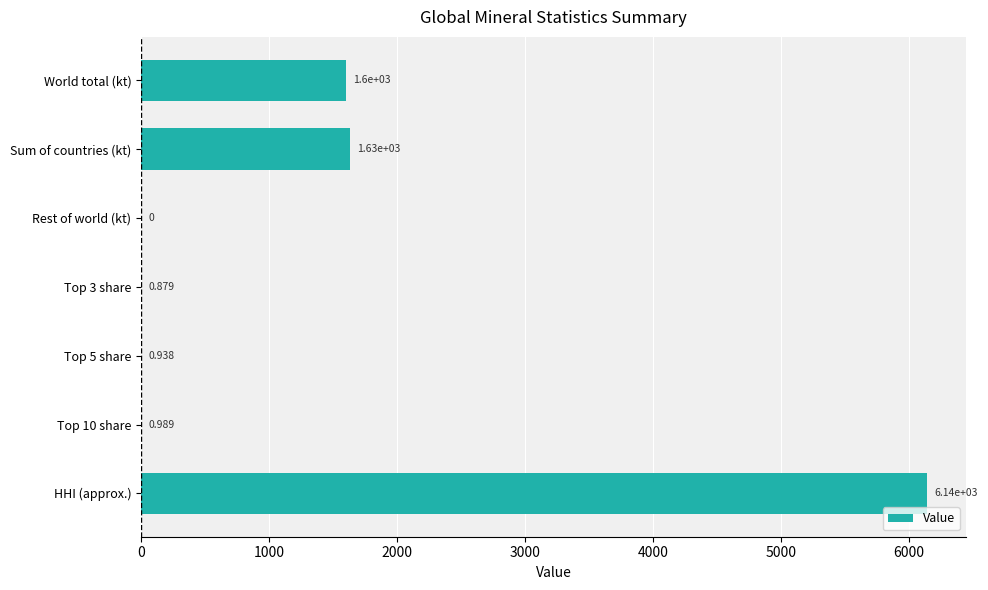

Count the number of values greater than 0.

6